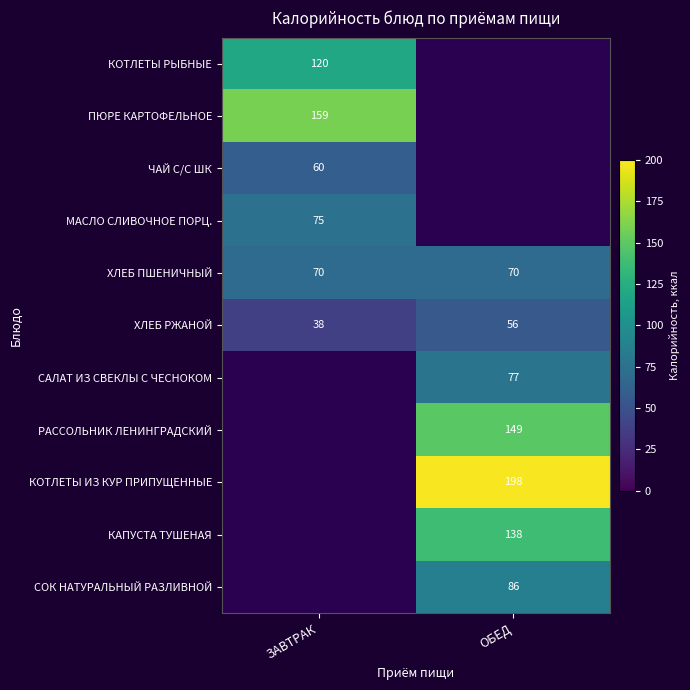

At how many categories does at least one series exceed 119?

2